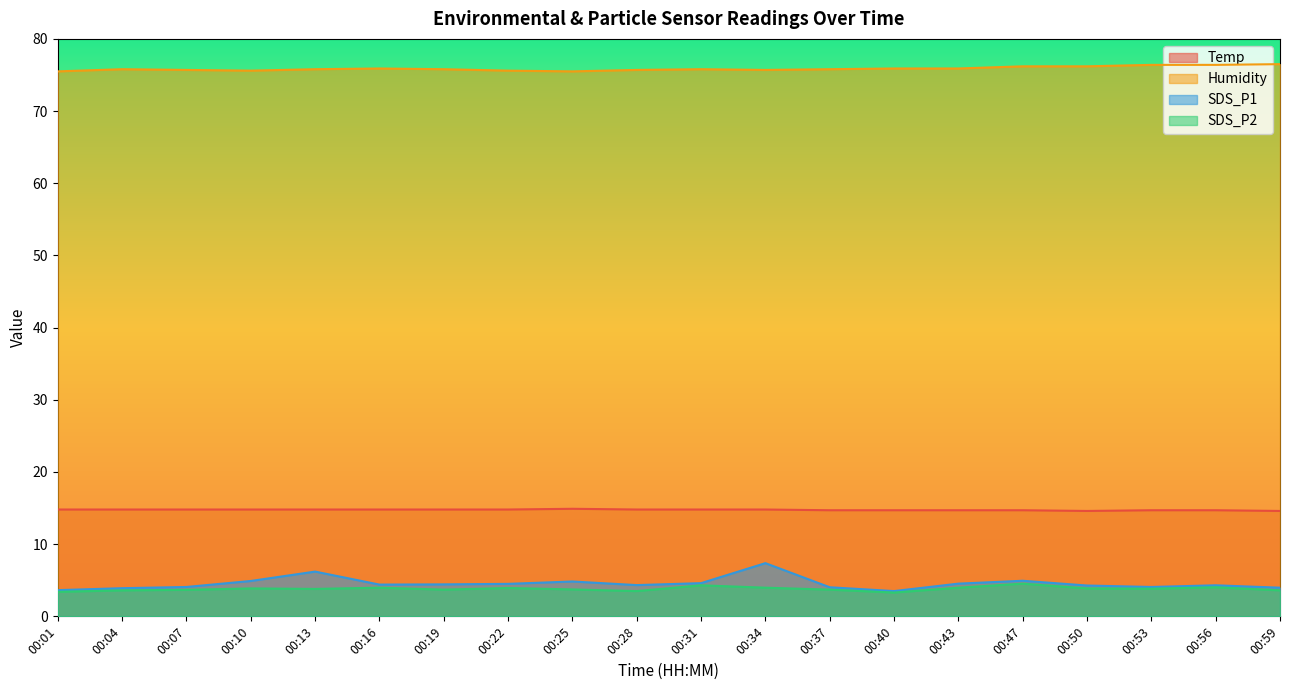

Which series has the largest total across all categories?

Humidity